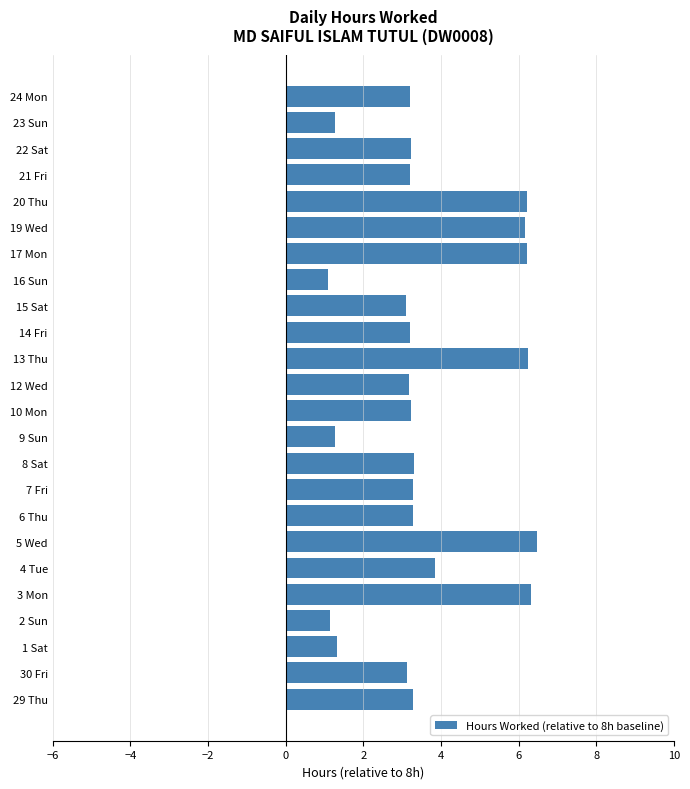

Which has a higher value, 12 Wed or 16 Sun?

12 Wed